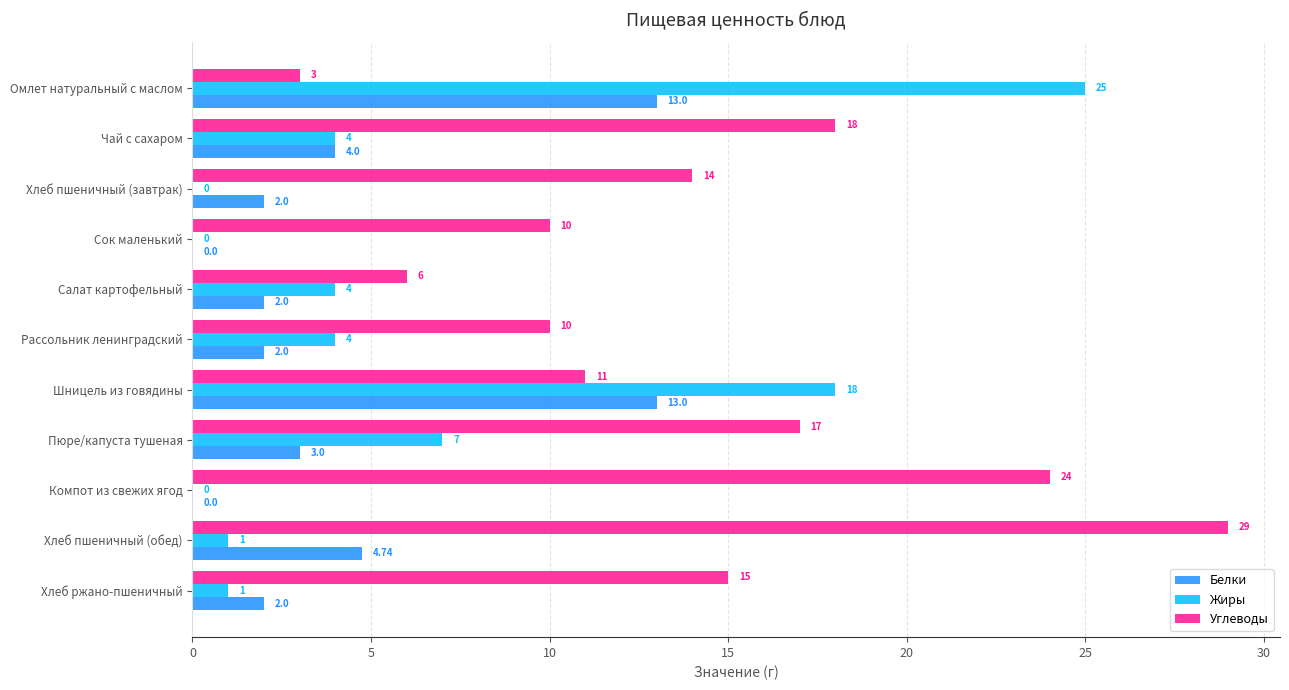

What is the sum of the Жиры values at Чай с сахаром and Шницель из говядины?

22.0